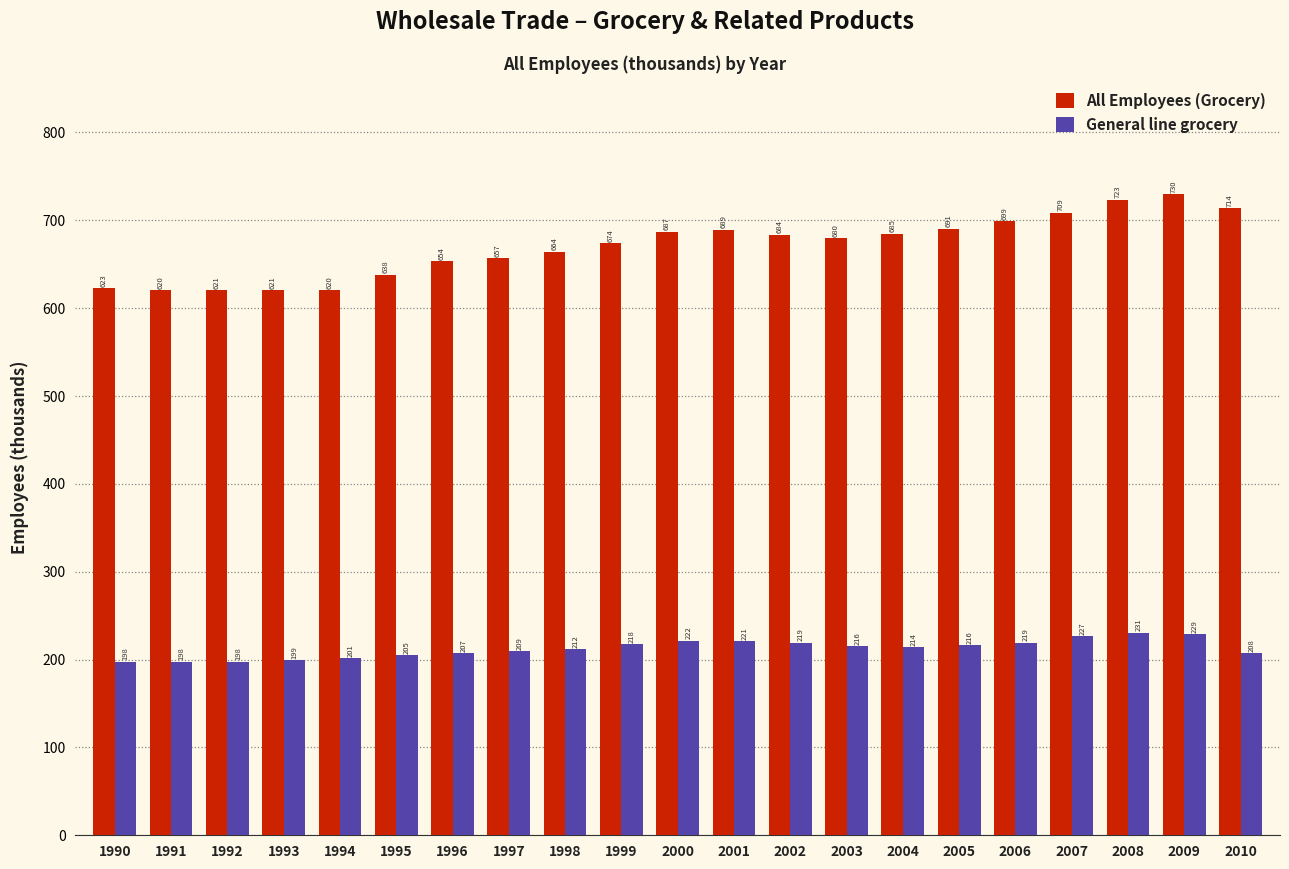

List the series in order of their overall mean, lowest first.

General line grocery, All Employees (Grocery)